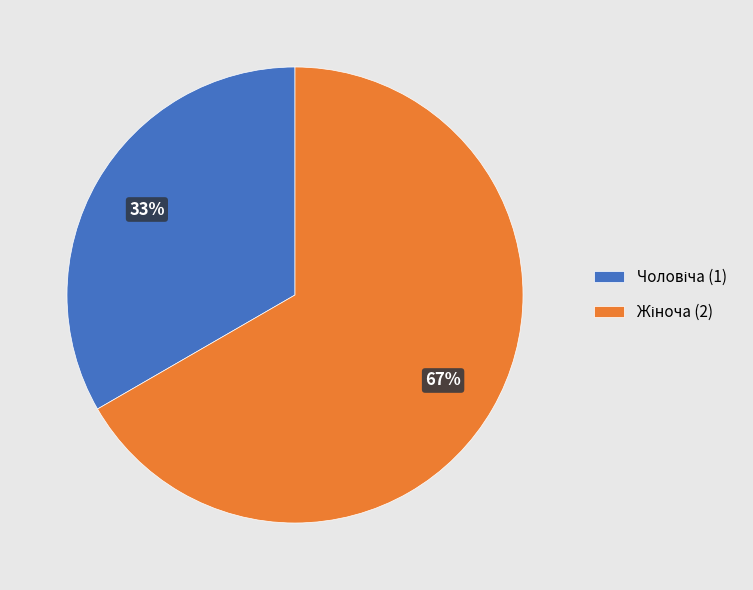

Is there a majority slice in this chart?

Yes